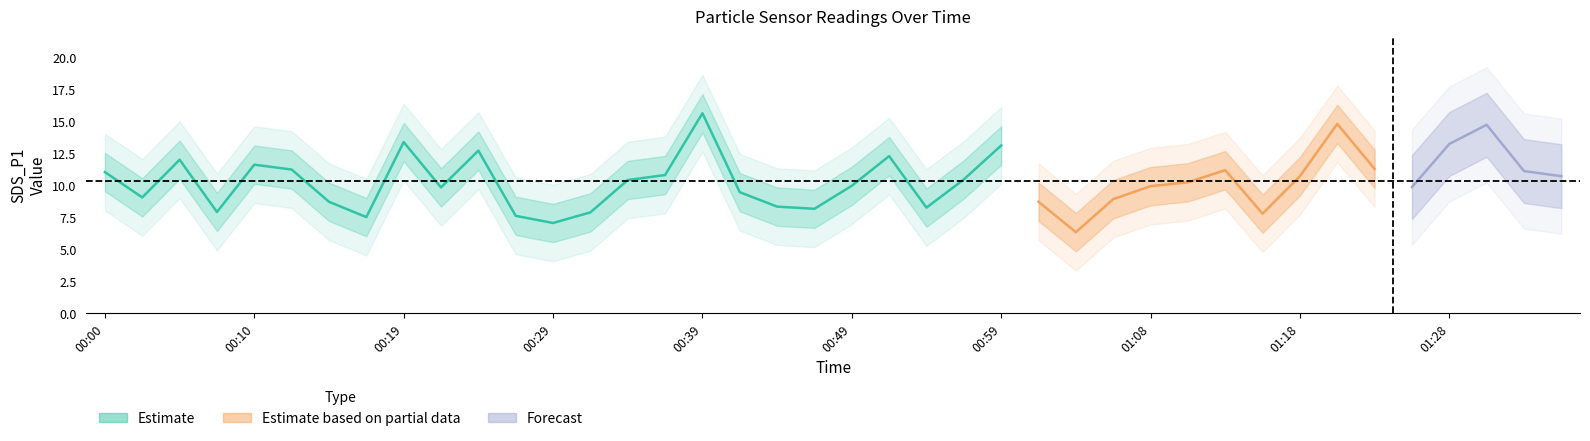

What is the label of the 3rd point from the right?

01:30